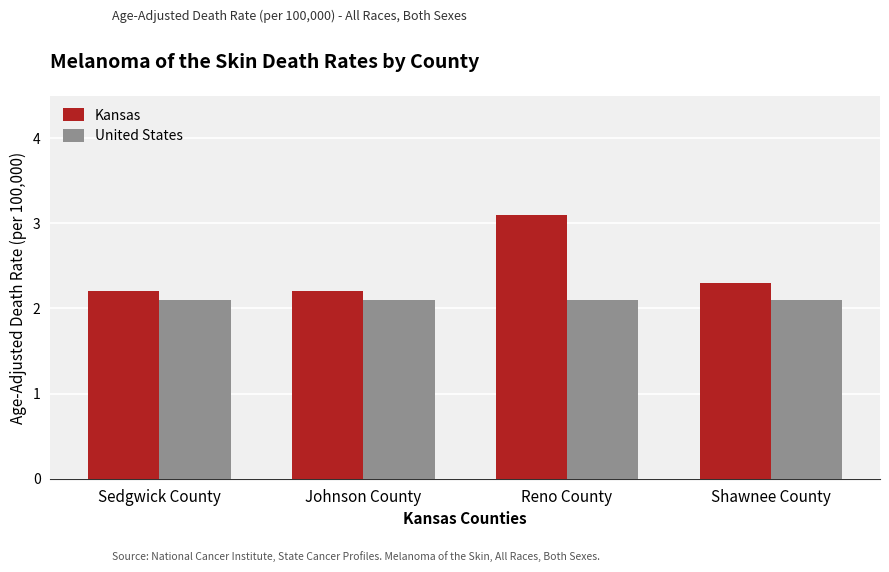

How many bars are there in total?

8